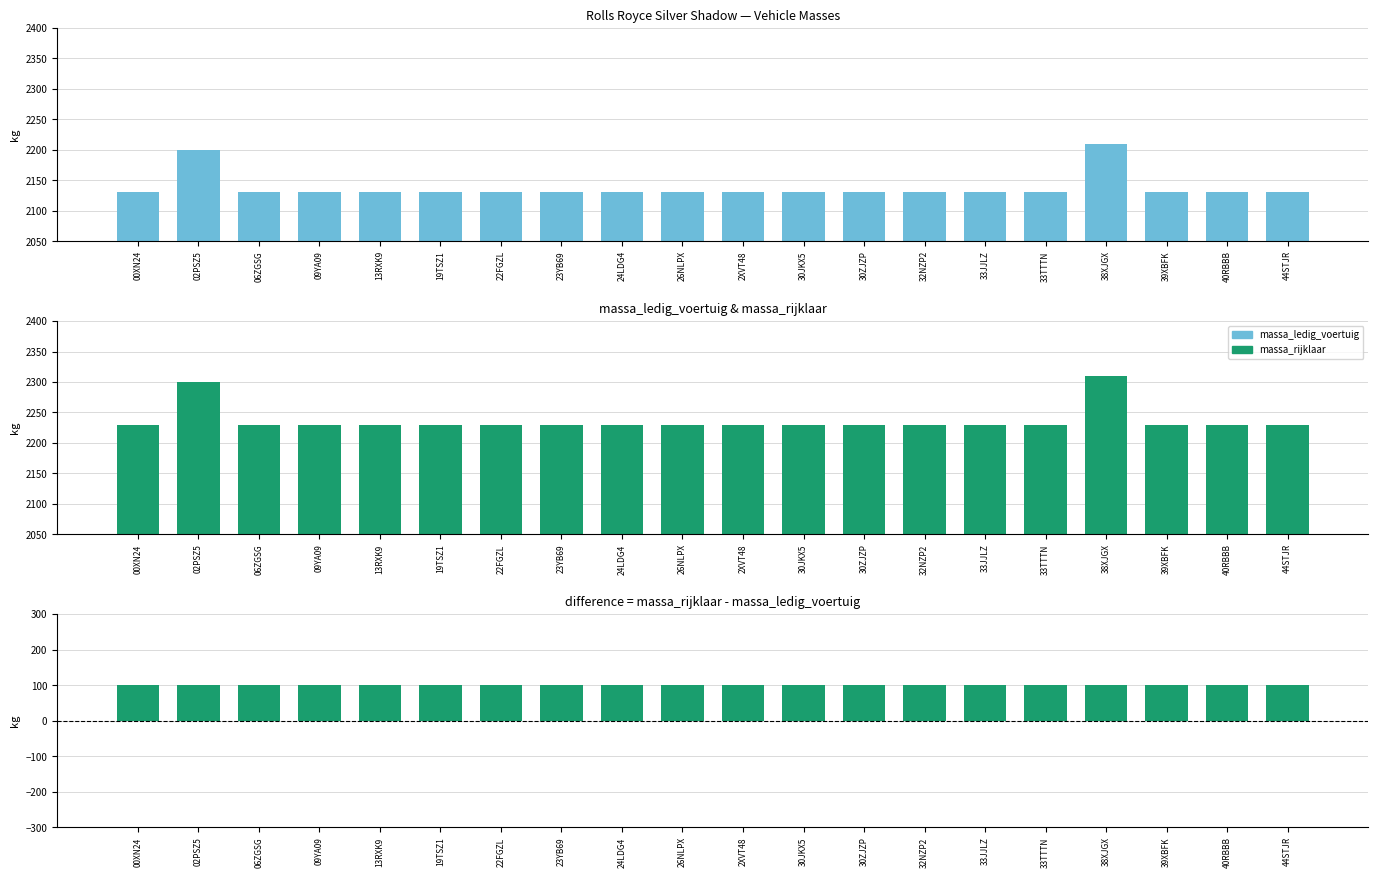

Reading left to right, extract all data points from this chart.

massa_ledig_voertuig: 2130	2200	2130	2130	2130	2130	2130	2130	2130	2130	2130	2130	2130	2130	2130	2130	2210	2130	2130	2130
massa_rijklaar: 2230	2300	2230	2230	2230	2230	2230	2230	2230	2230	2230	2230	2230	2230	2230	2230	2310	2230	2230	2230
difference: 100	100	100	100	100	100	100	100	100	100	100	100	100	100	100	100	100	100	100	100